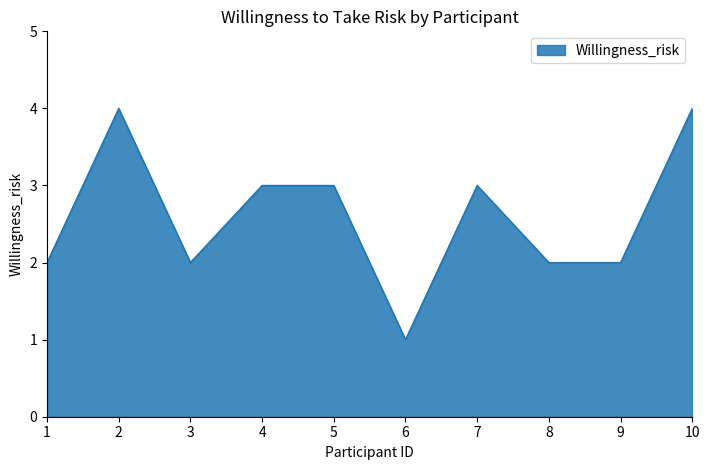

What is the maximum value shown in the chart?

4